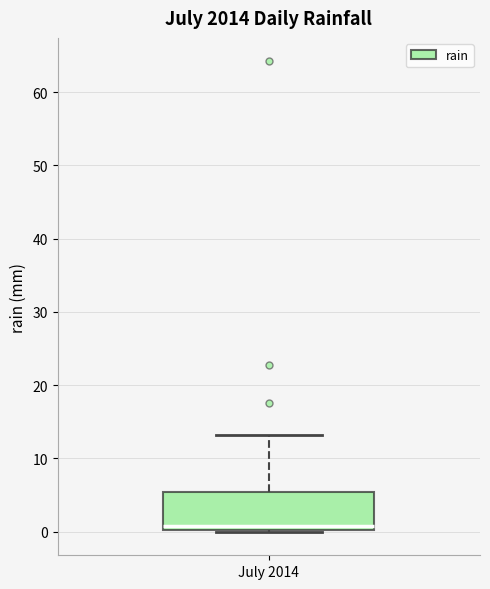

Where is the lower edge of the box for July 2014 on the y-axis? The values are not printed on the chart, so give them approximately, as read against the axis.

0